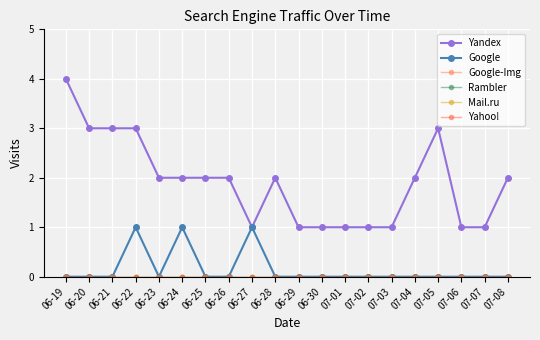

What is the difference between the highest and lowest values at 06-28?

2